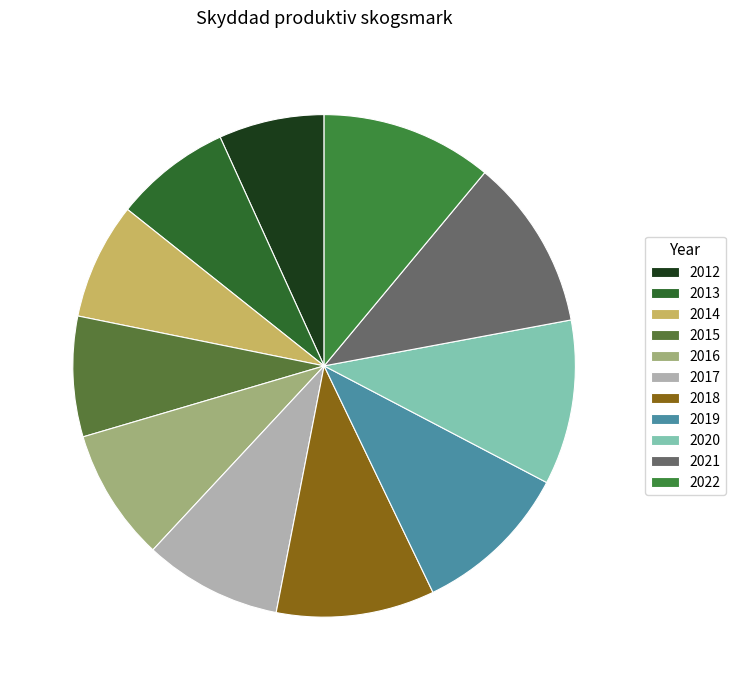

To the nearest percent, what is the average slice percentage?

9%